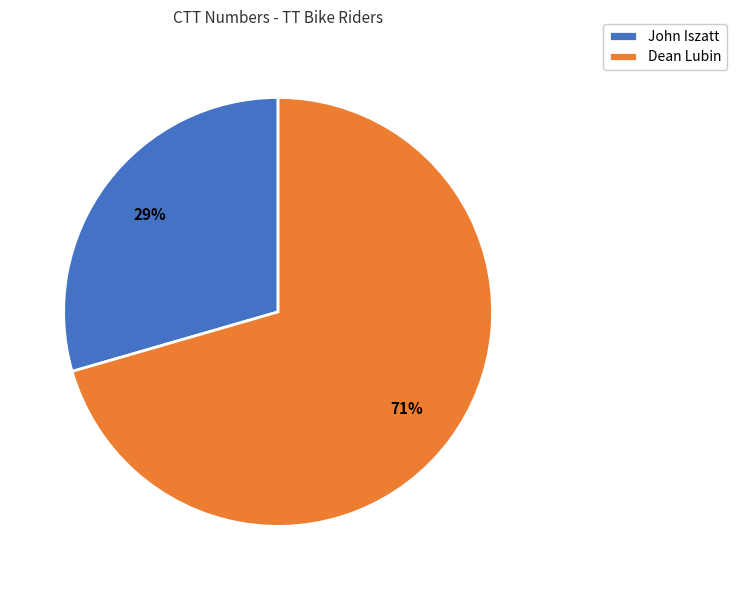

True or false: Dean Lubin accounts for 71% of the total.

True